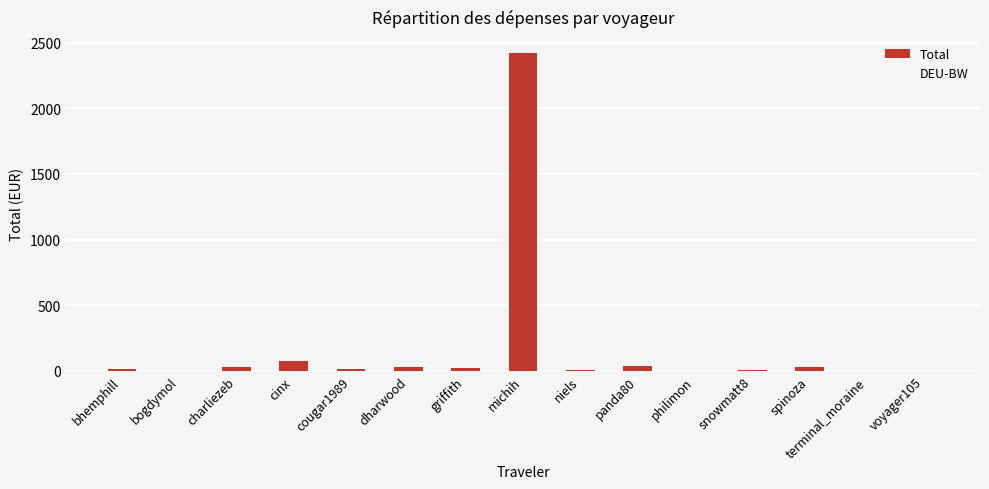

How many distinct data groups are displayed?

1